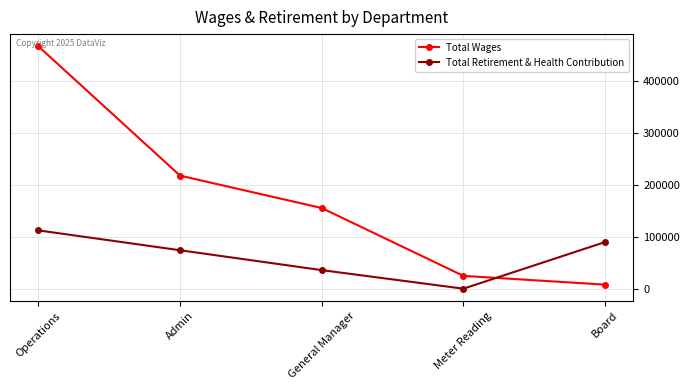

What is the sum of all Total Wages values?

871786